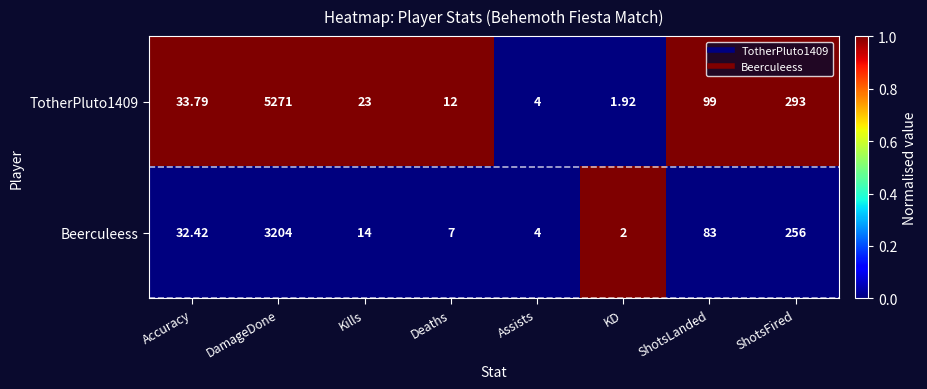

Which category has the lowest value across all series?

KD